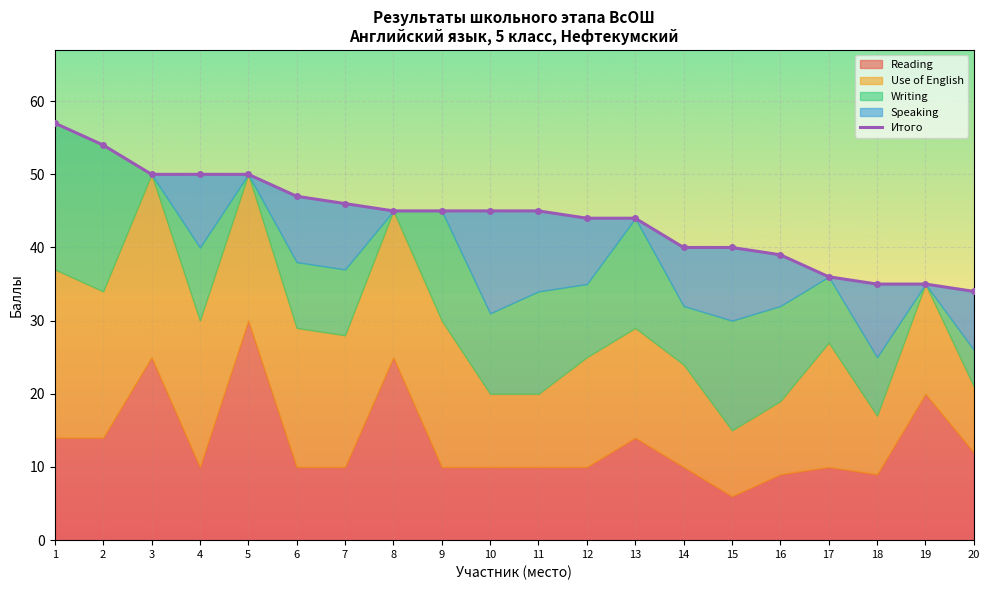

The value at 17 is 36. True or false?

True